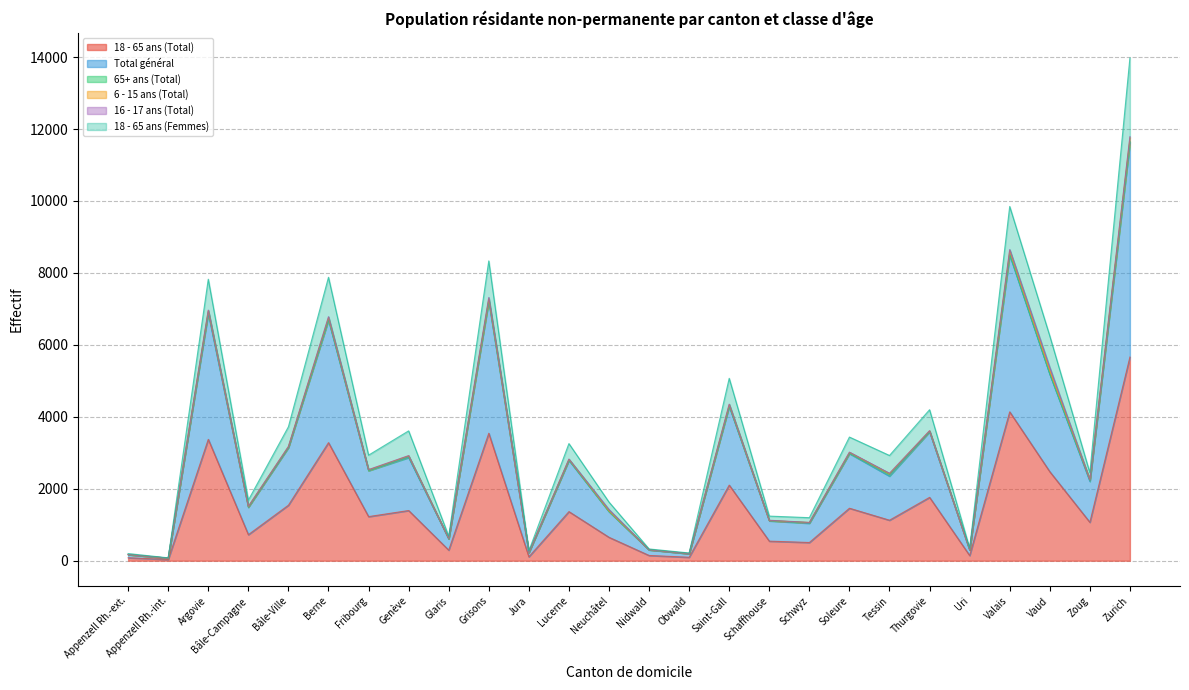

What is the value of the 18 - 65 ans (Femmes) point at the 17th from the left?

1240